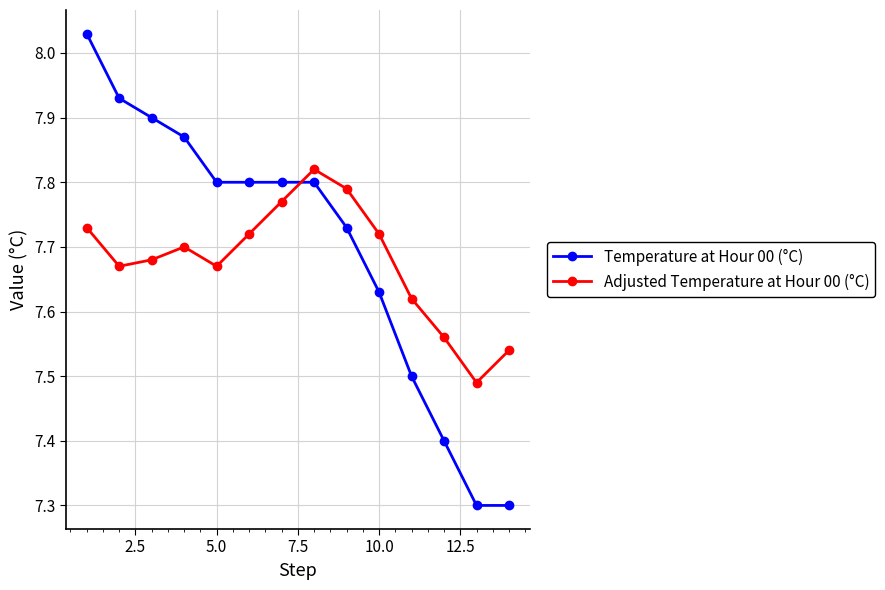

What is the difference between the maximum and minimum values in the Adjusted Temperature at Hour 00 (°C) series?

0.3